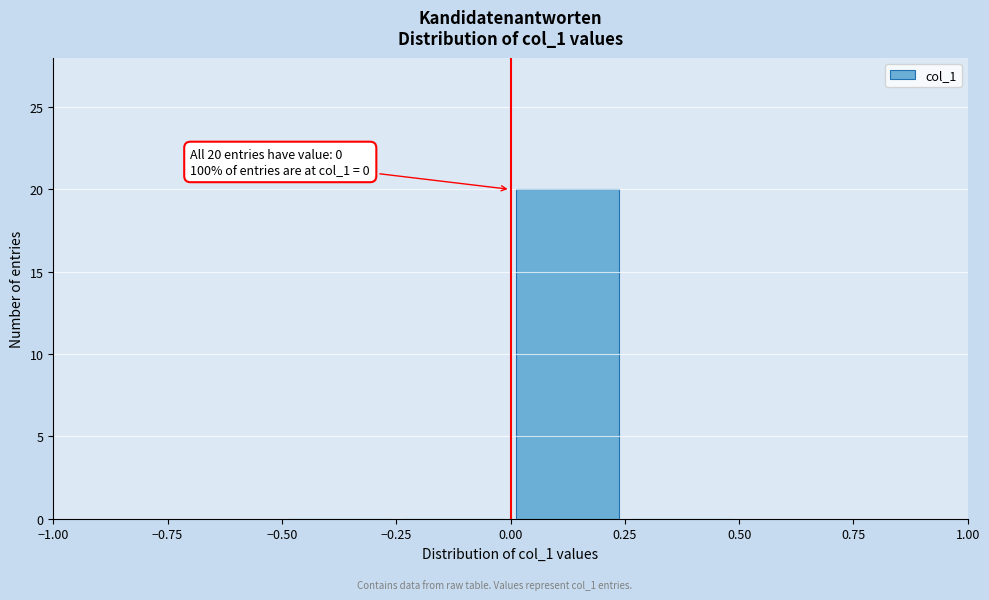

Over which range of the x-axis is the bar tallest?

0.00 to 0.25